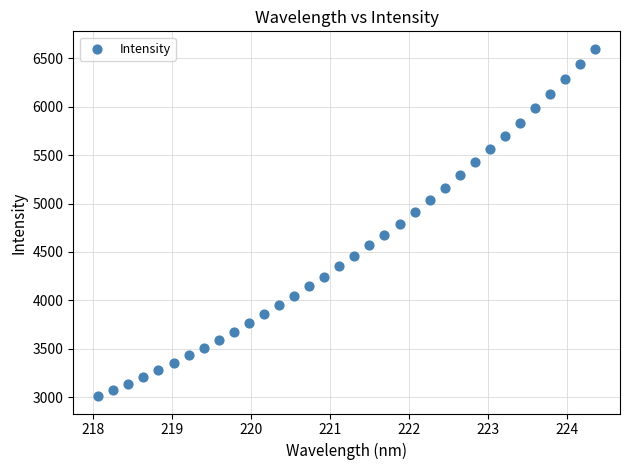

What is the range of X values (max minus min)?

6.3